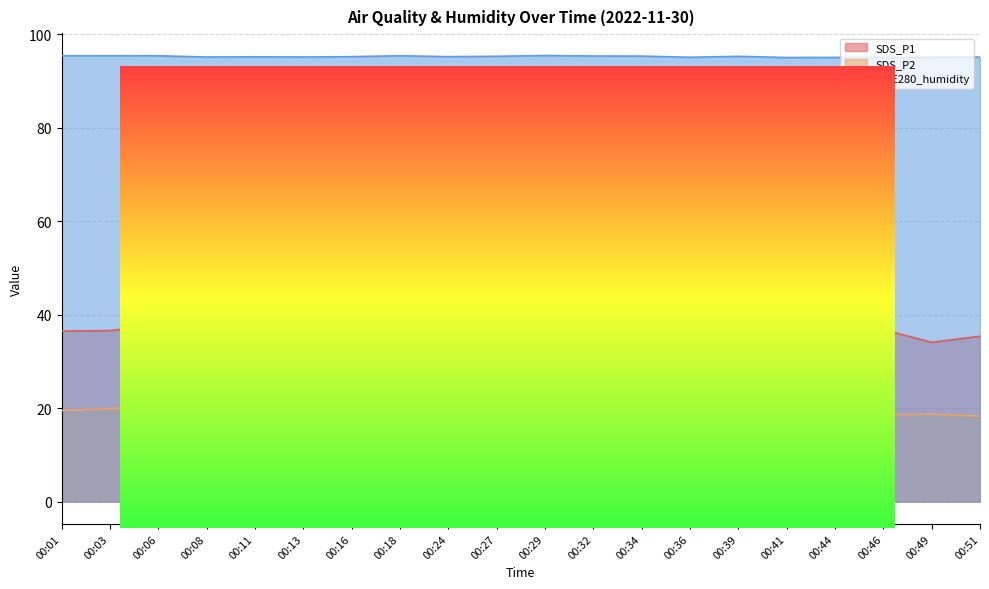

What is the difference between the second highest and minimum values in the BME280_humidity series?

0.4